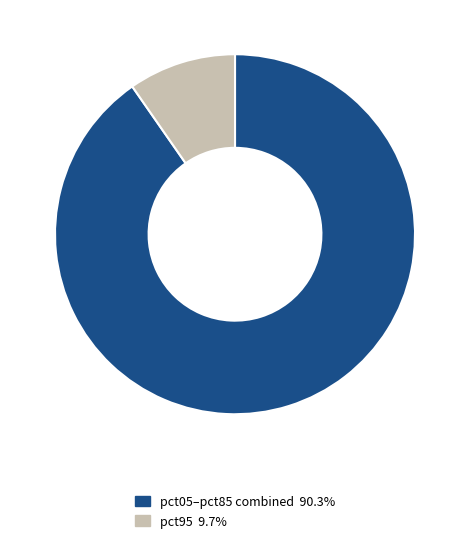

Is there a majority slice in this chart?

Yes